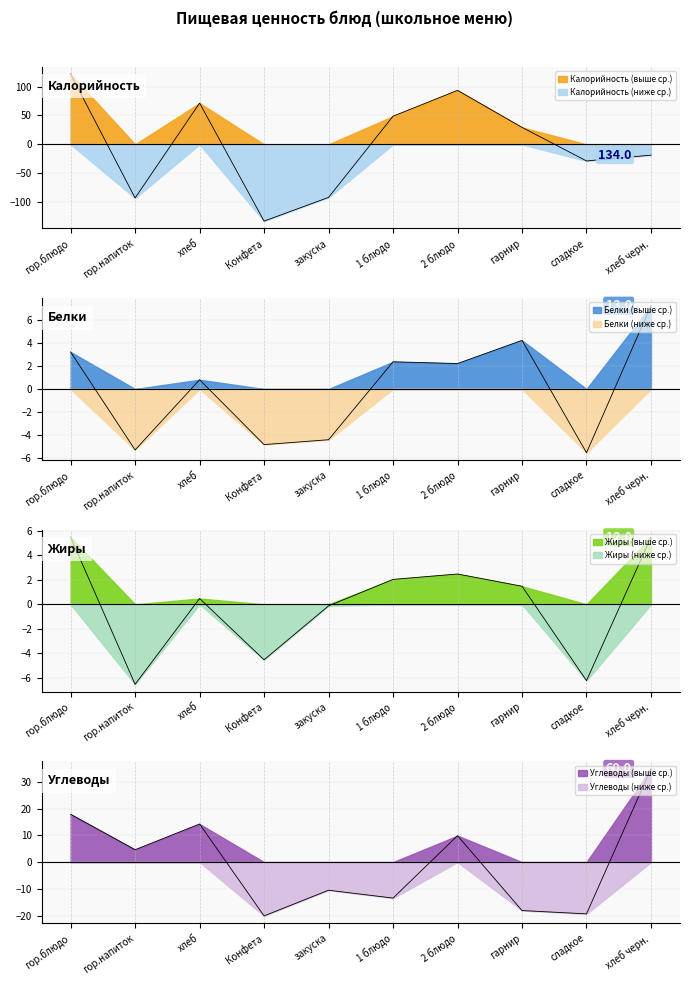

What is the difference between the Жиры values at хлеб черн. and гарнир?

4.0